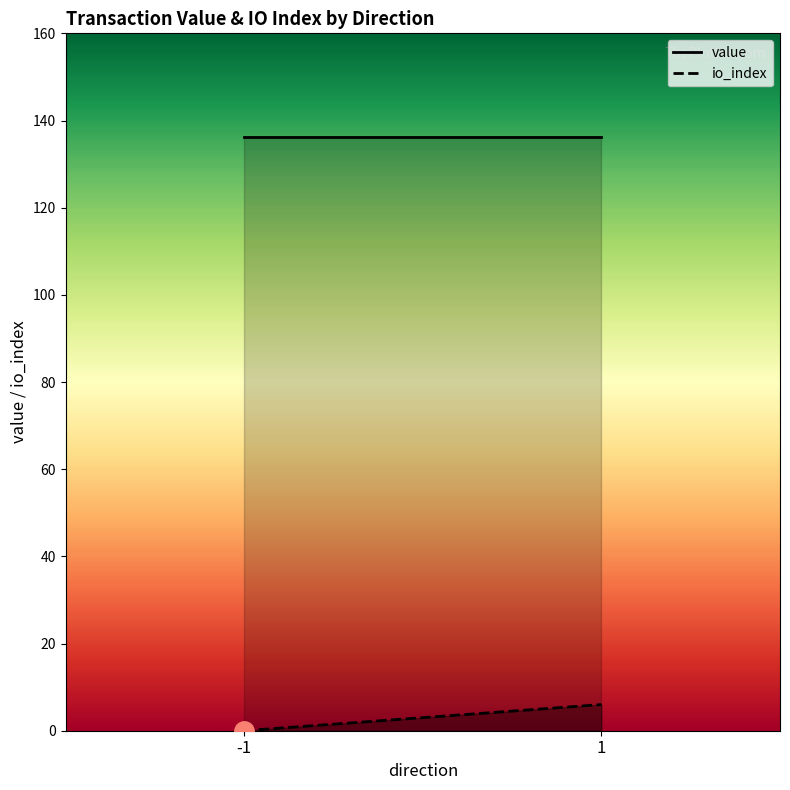

What value does the value series have at -1?

136.1